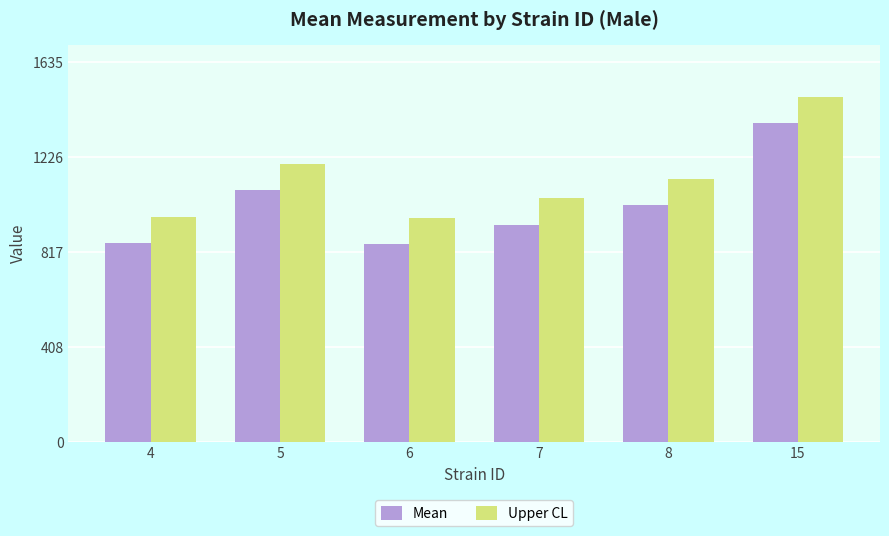

What is the difference between the highest and lowest values at 7?

113.8